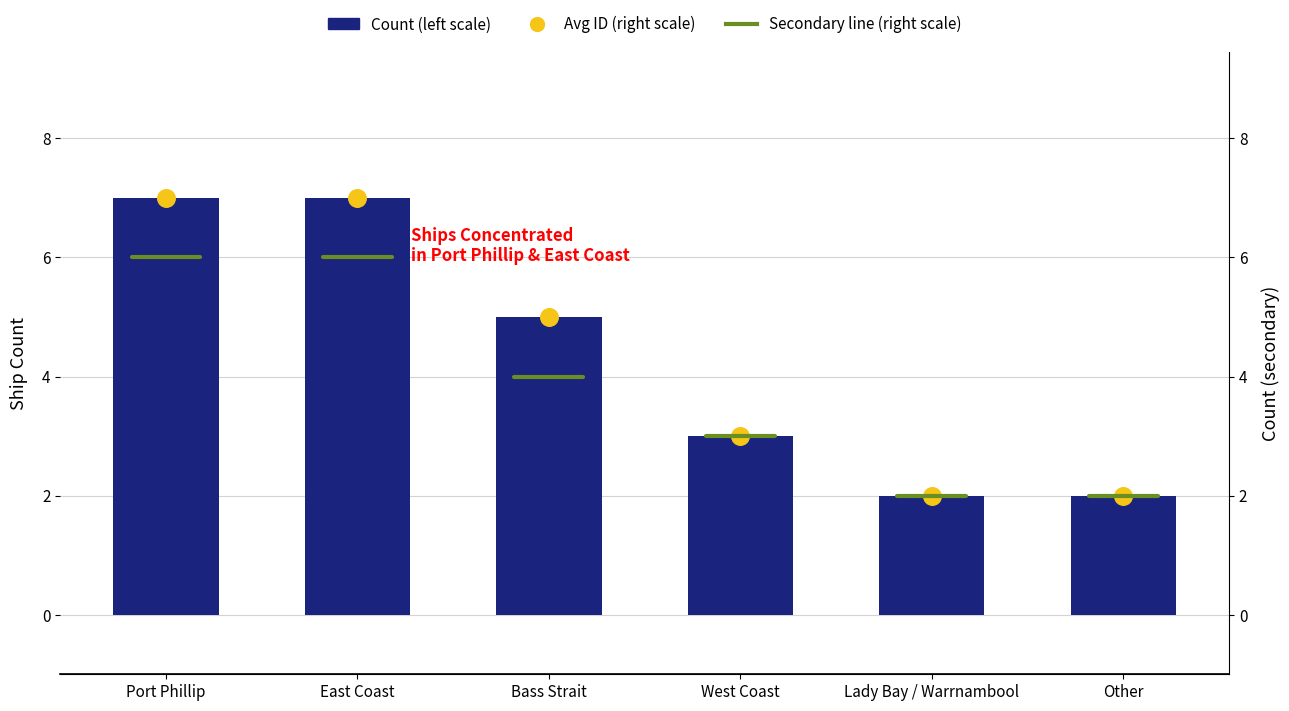

Is the value of Count (left scale) at Other greater than the value of Avg ID (right scale) at East Coast?

No